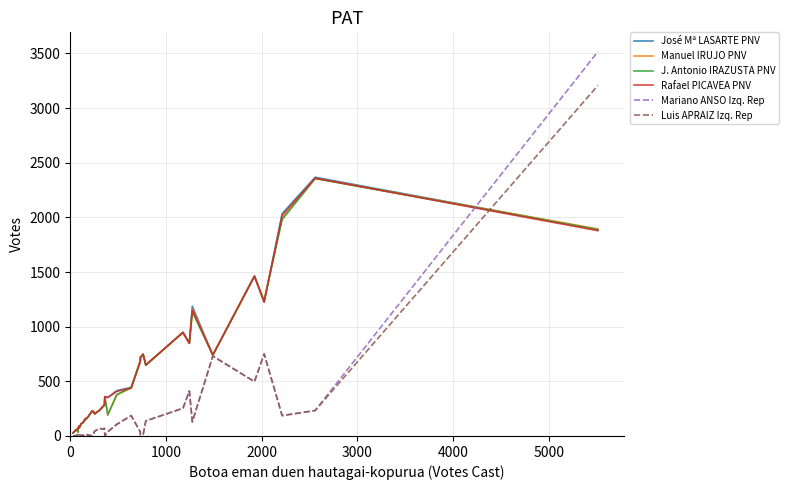

List the series in order of their peak value, lowest first.

J. Antonio IRAZUSTA PNV, Manuel IRUJO PNV, Rafael PICAVEA PNV, José Mª LASARTE PNV, Luis APRAIZ Izq. Rep, Mariano ANSO Izq. Rep